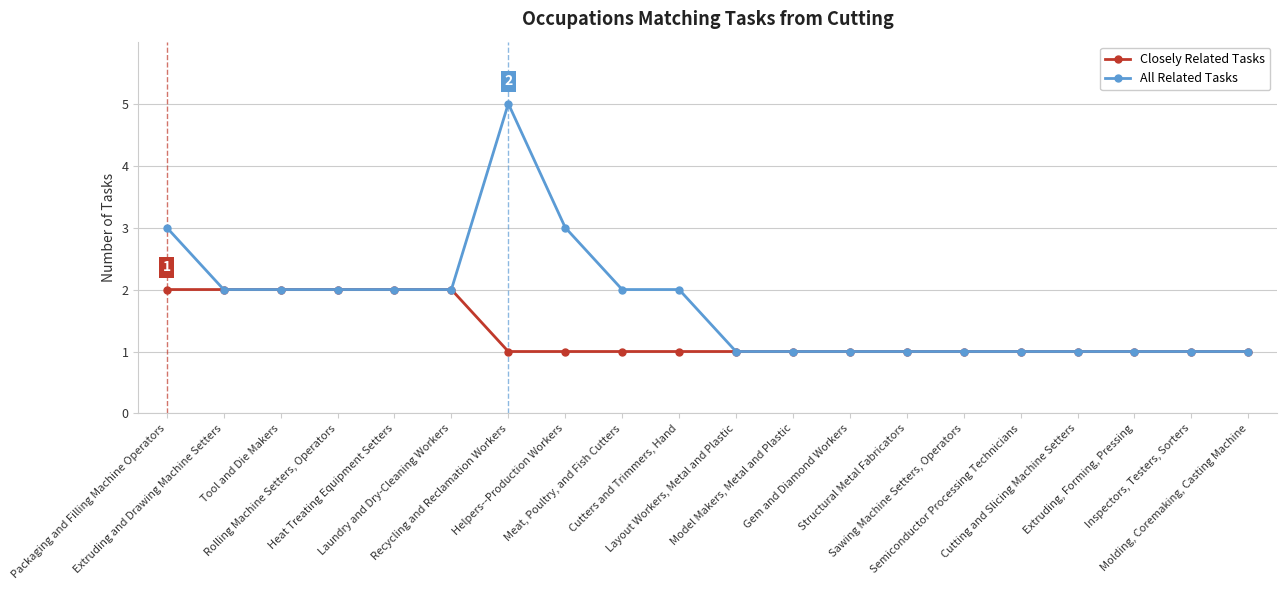

What is the value of the All Related Tasks point at the 14th from the left?

1